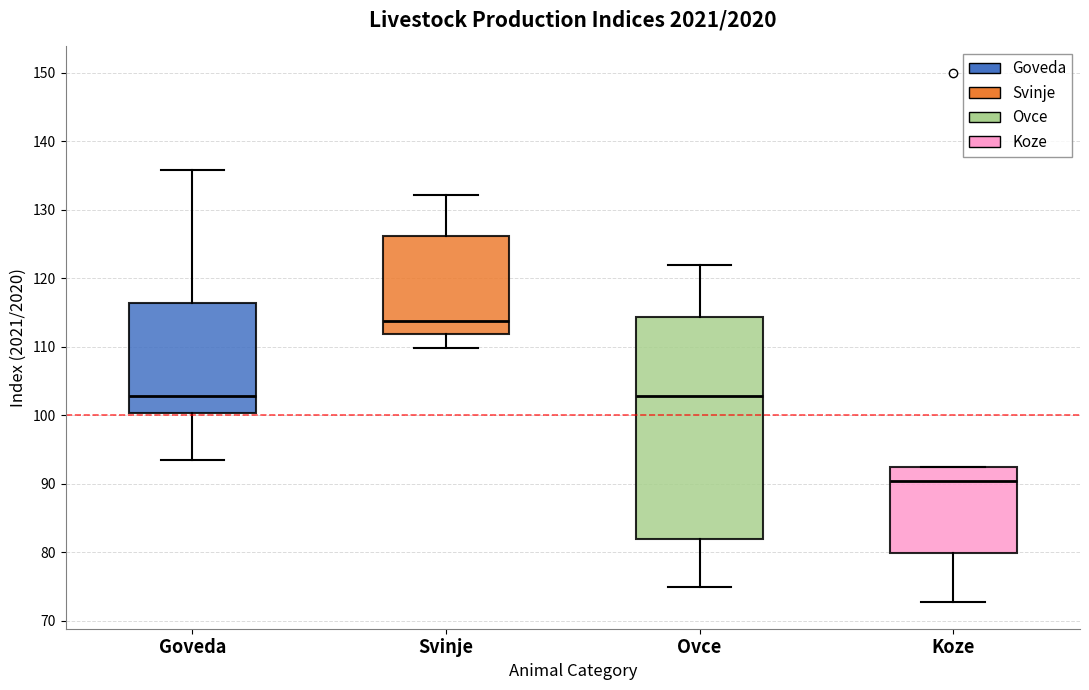

Which box has the highest median line?

Svinje